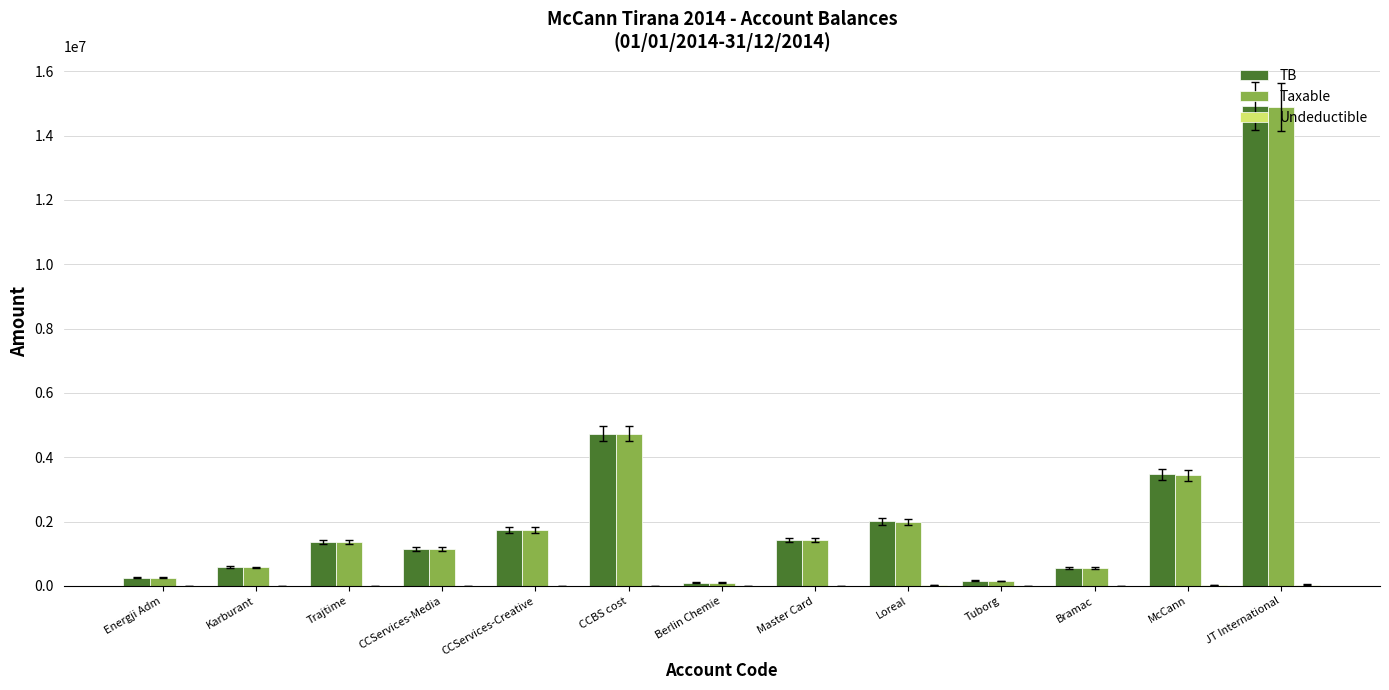

Which series has the largest range (max minus min)?

TB